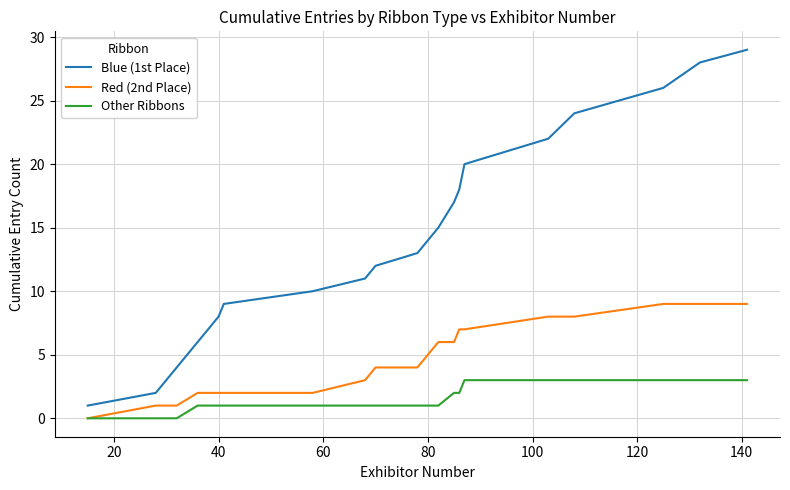

Rank the series by their maximum value, from lowest to highest.

Other Ribbons, Red (2nd Place), Blue (1st Place)